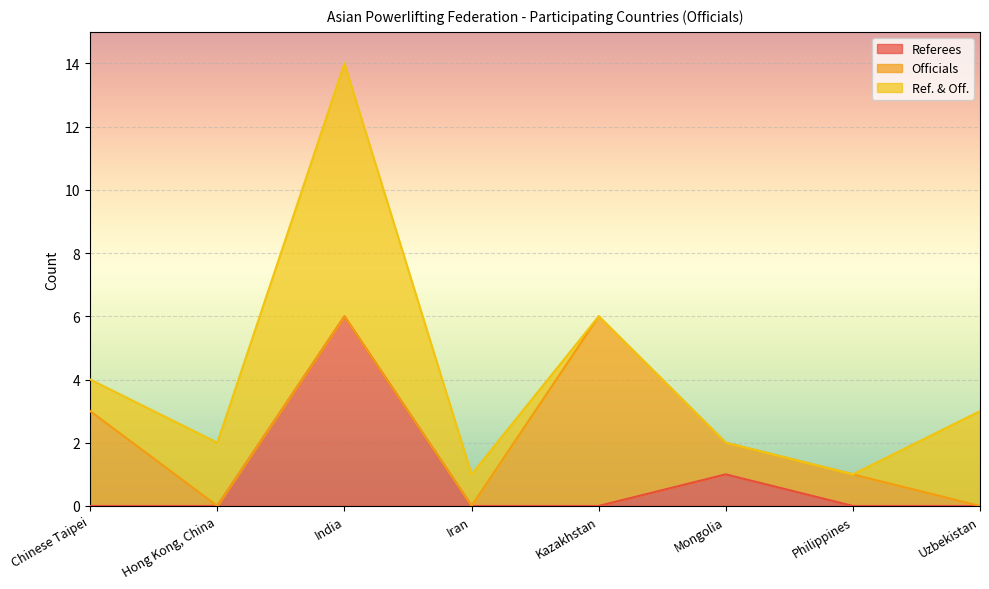

At which category does Ref. & Off. reach its first local peak?

India